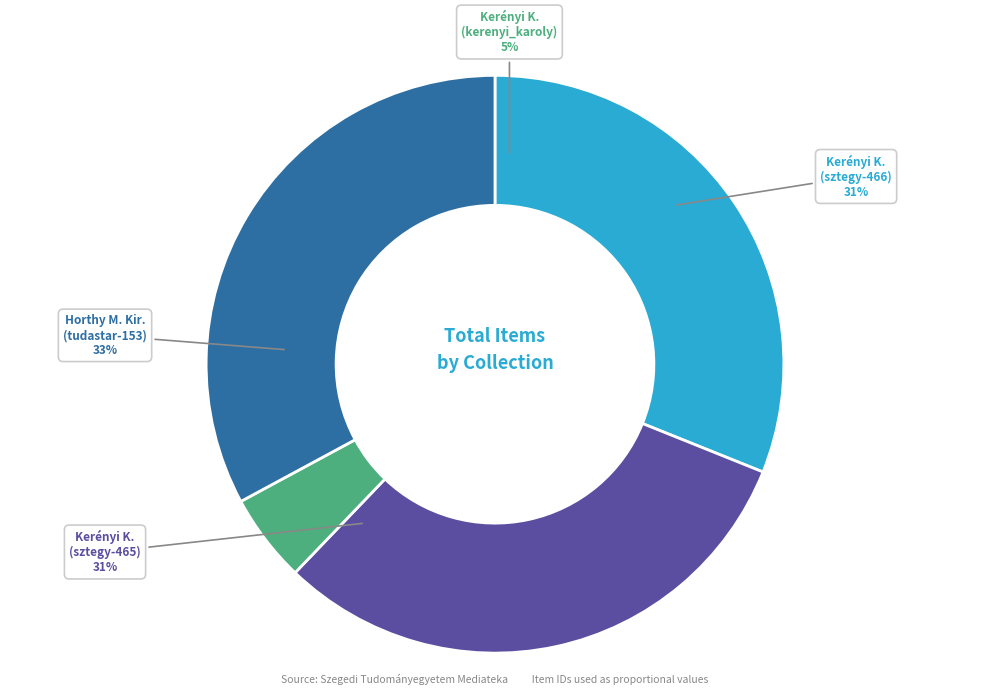

Which category has the smallest portion of the pie?

Kerenyi Karoly (kerenyi_karoly)